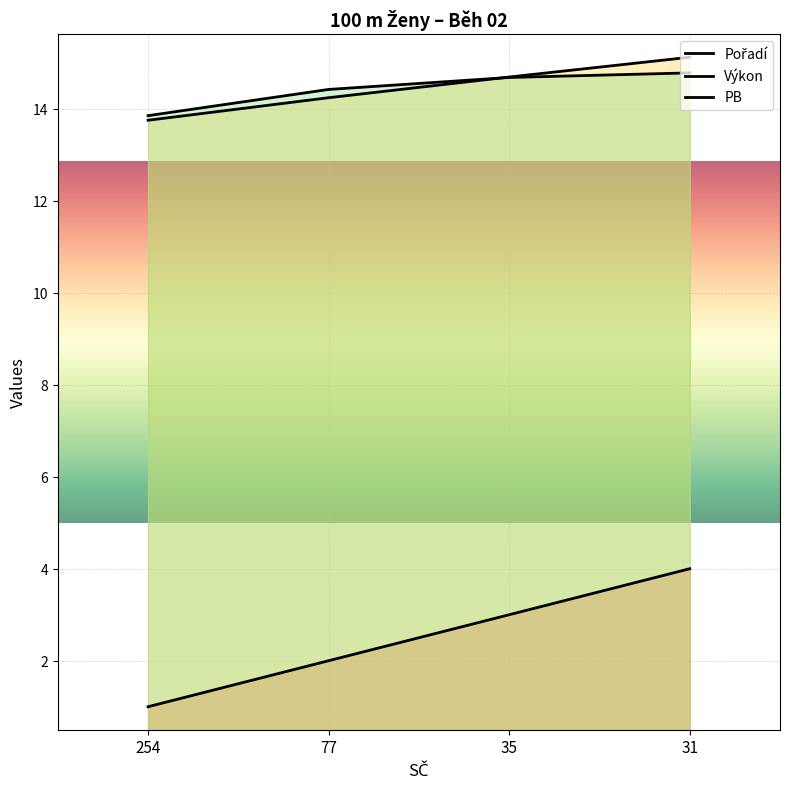

What is the total value across all series at 31?

33.9